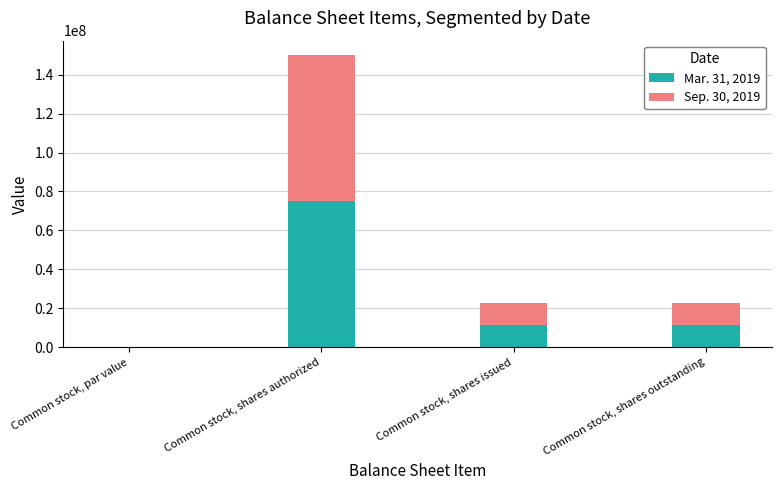

What is the total value across all series at Common stock, shares outstanding?

22810000.0